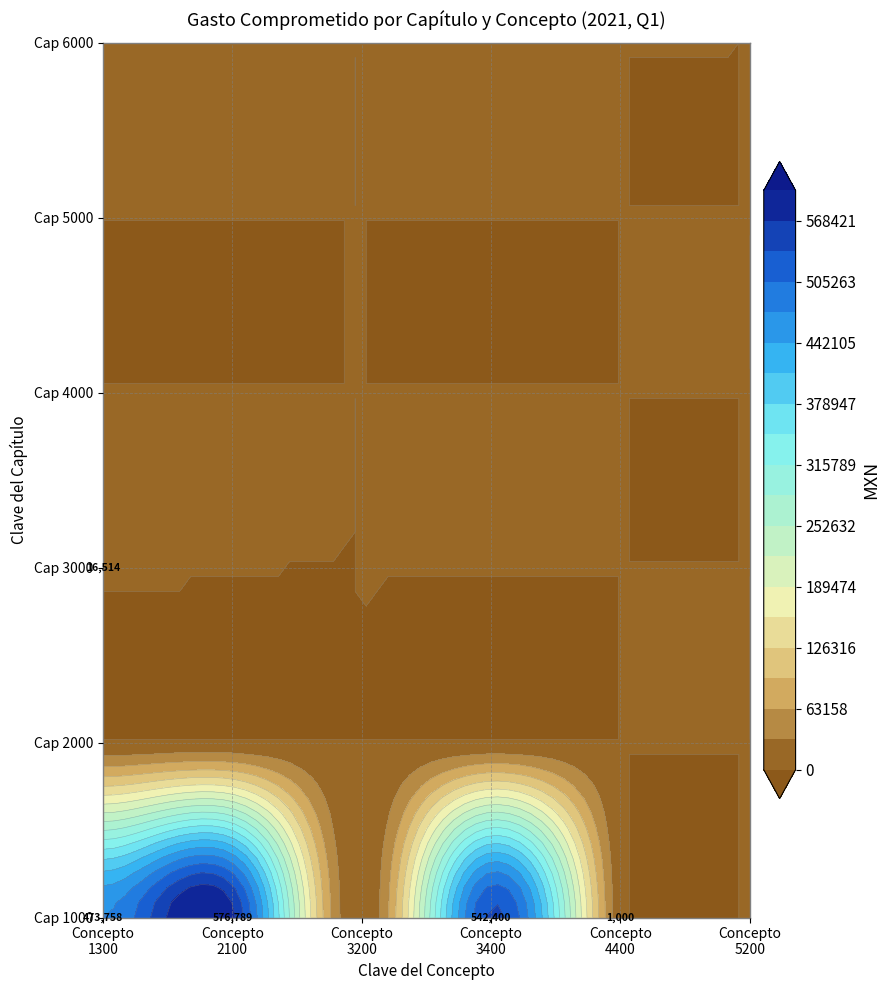

Which category has the highest value in the 5000 series?

1300